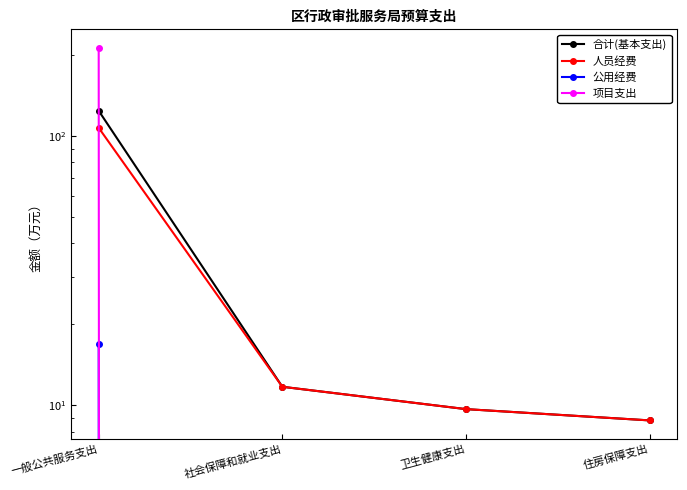

Which series changed the most between 卫生健康支出 and 住房保障支出?

合计(基本支出)